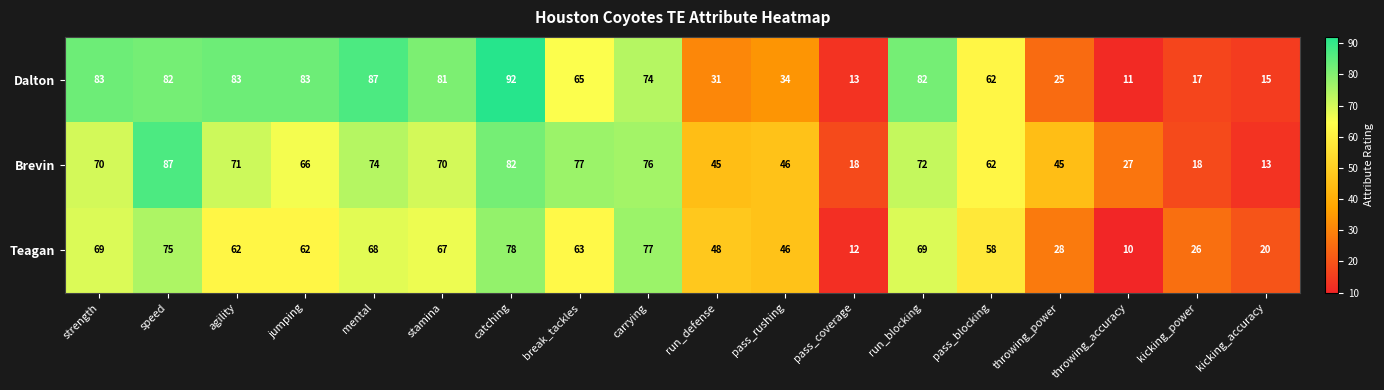

What is the sum of the Dalton values at run_defense and pass_coverage?

44